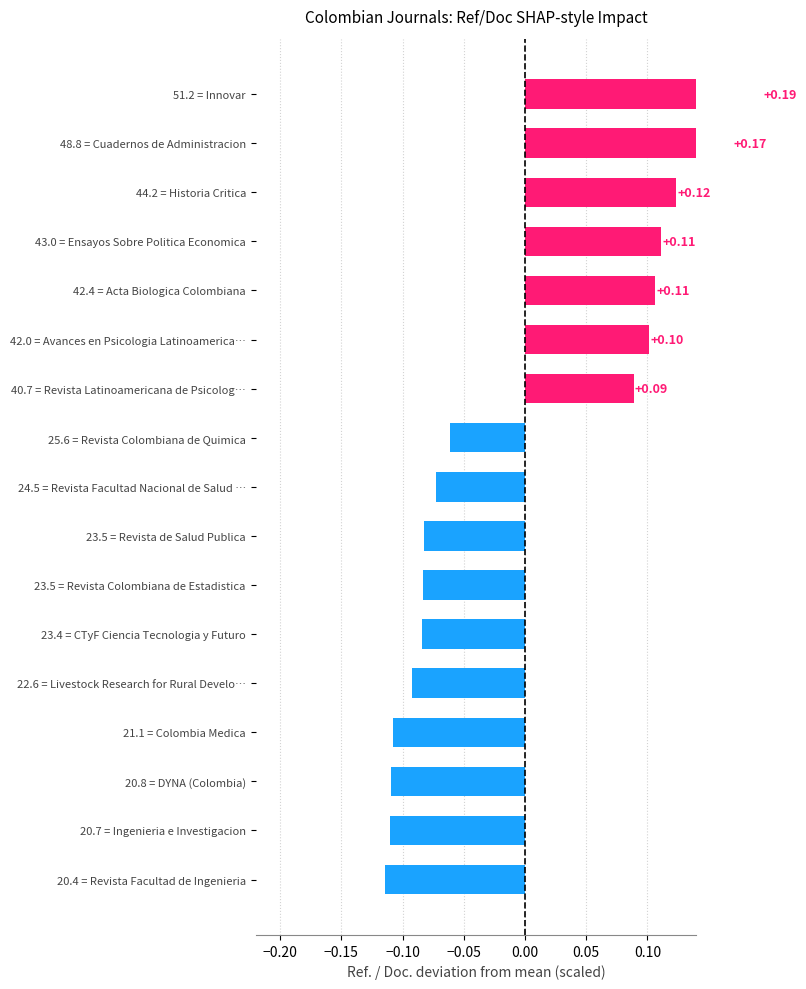

What position from the right is 51.2 = Innovar?

1